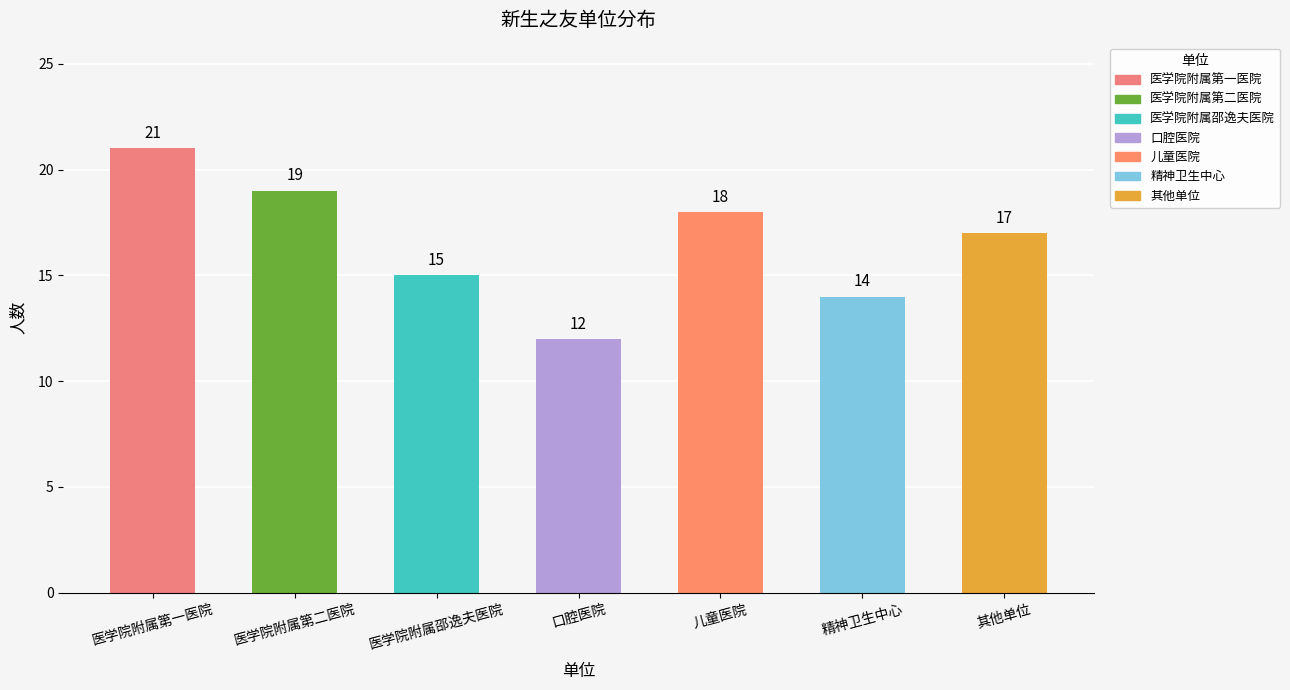

Is it true that the value at 其他单位 is 17?

True